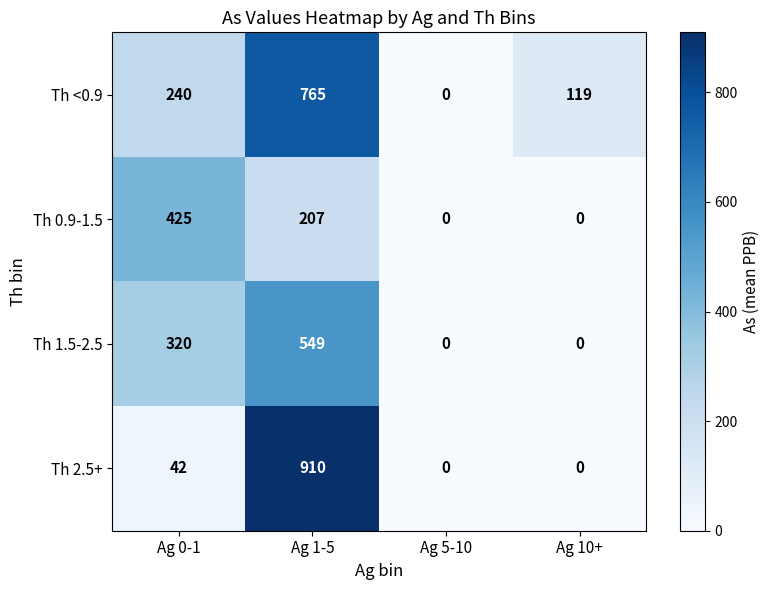

What is the spread (max minus min) of values at Ag 0-1?

383